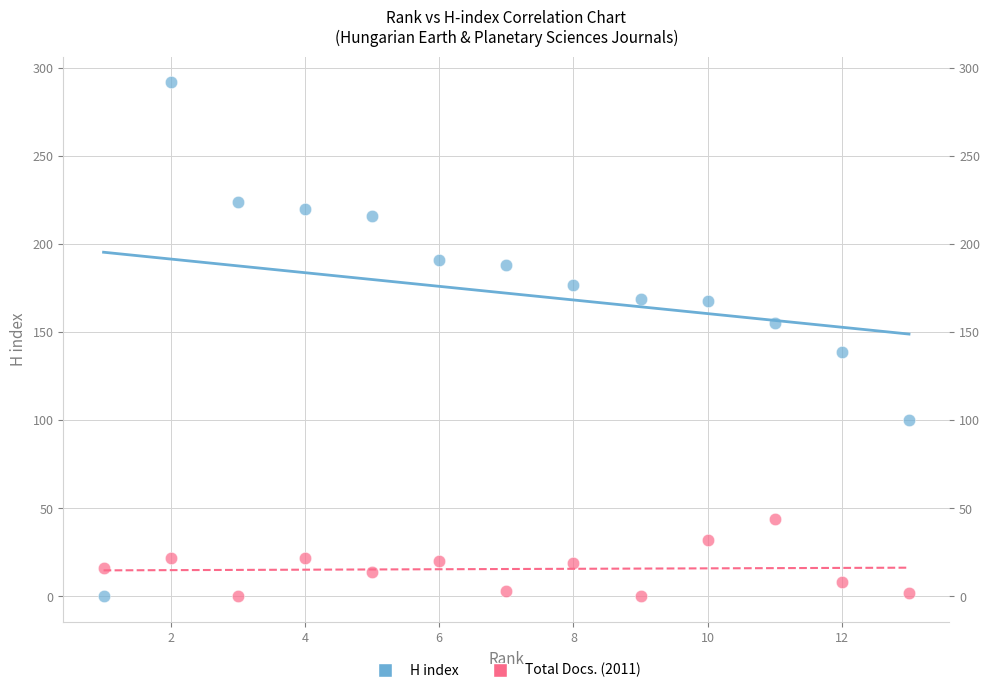

Across all data points, what is the range of Y values (max minus min)?

292